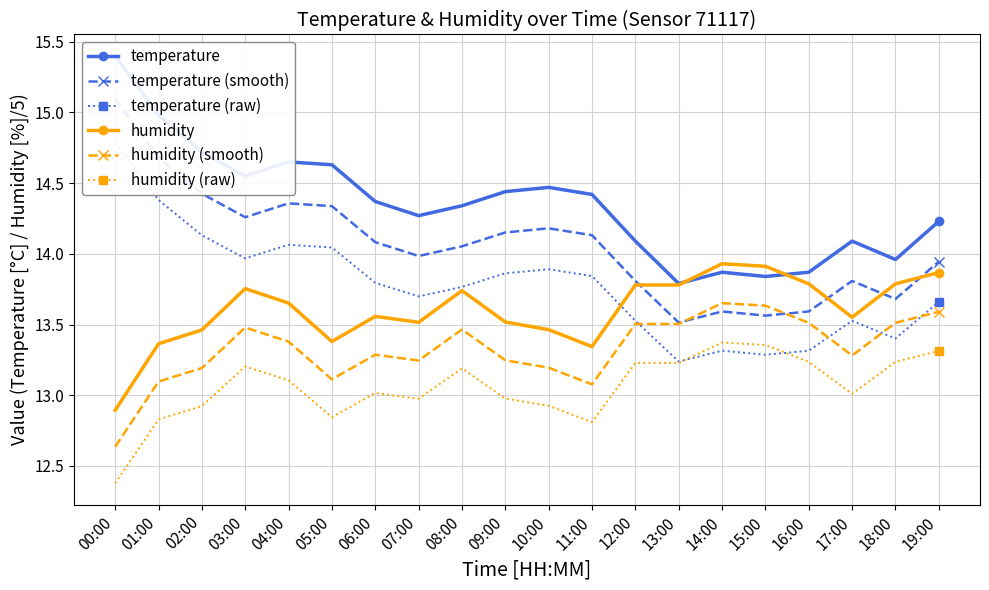

True or false: humidity and humidity (smooth) cross at least once.

False